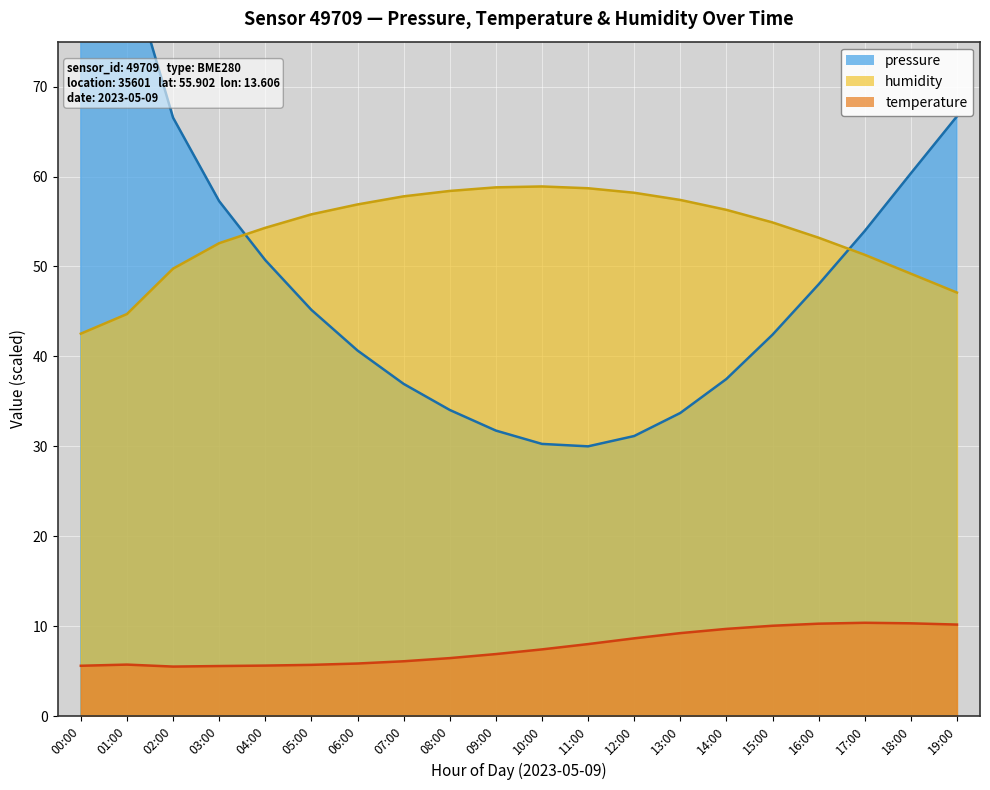

What is the value of the temperature point at the 13th from the left?

8.7